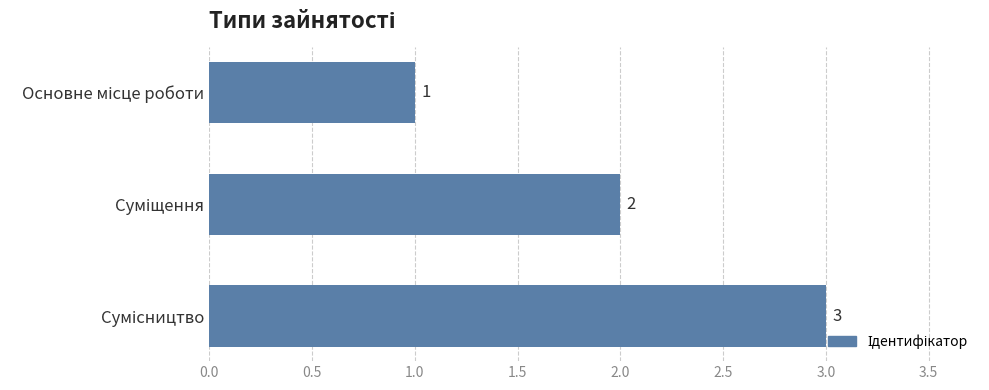

What is the average value?

2